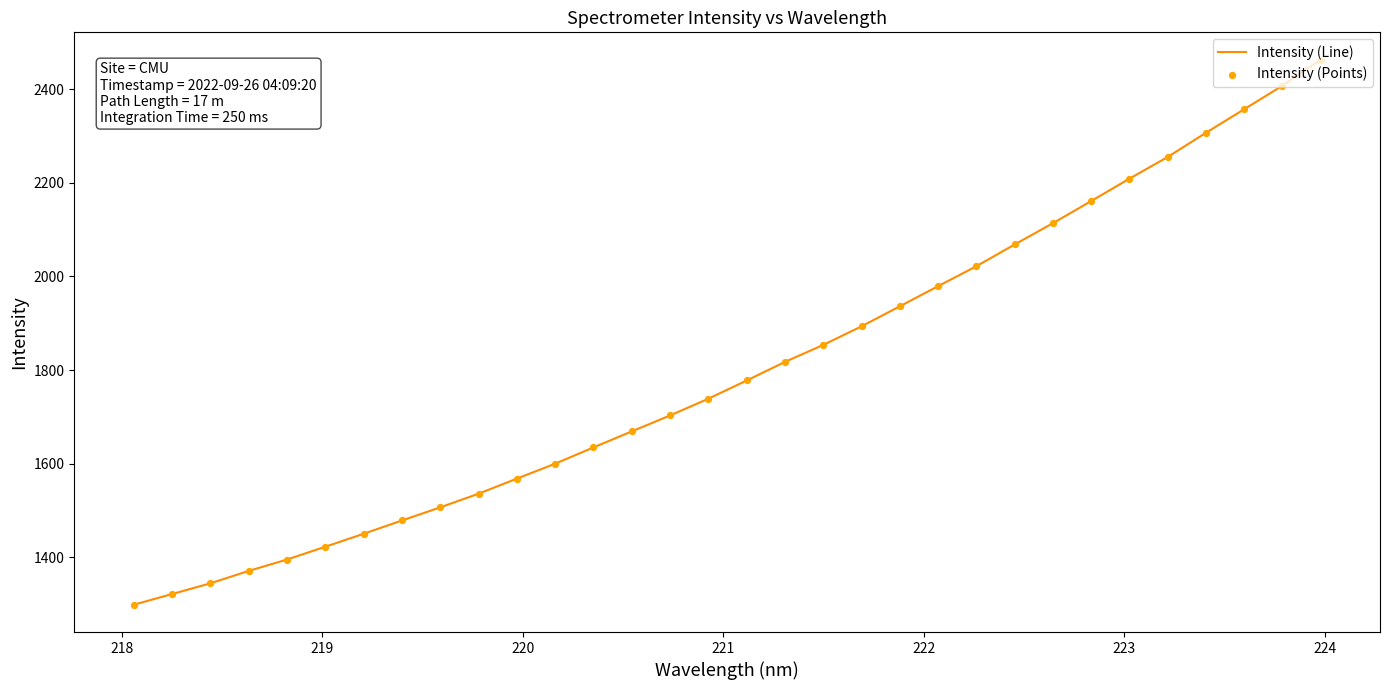

What is the greatest value displayed?

2463.0